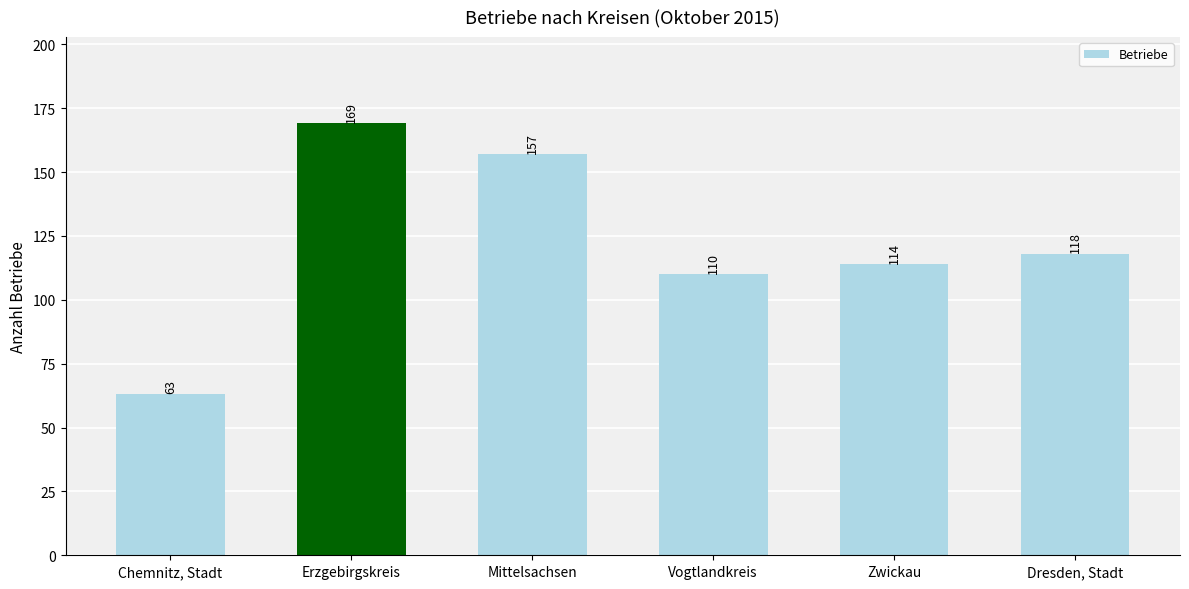

What is the difference between the values at Vogtlandkreis and Dresden, Stadt?

8